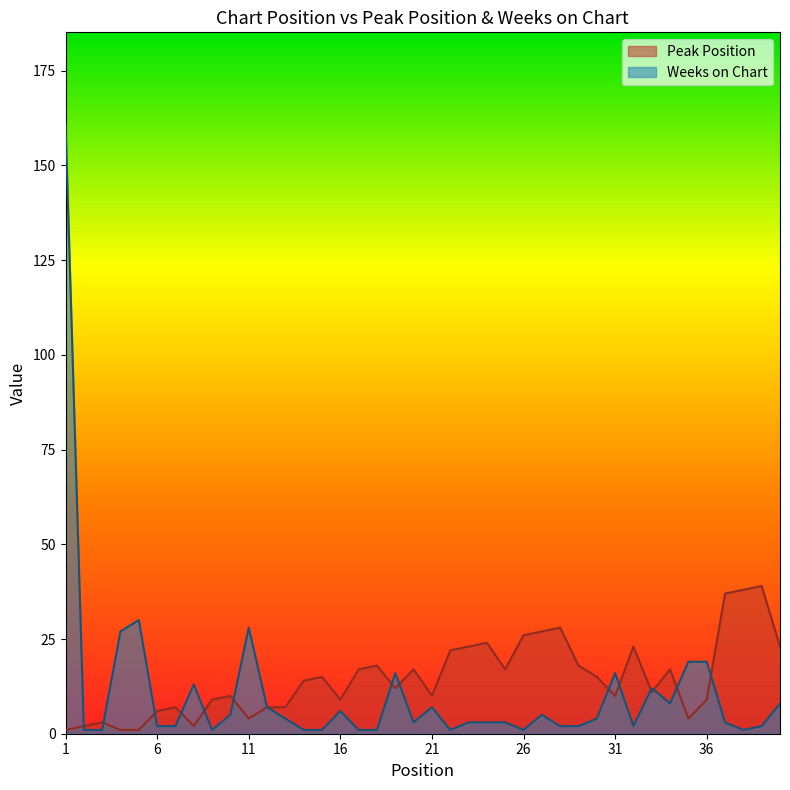

At how many categories does at least one series exceed 48?

1